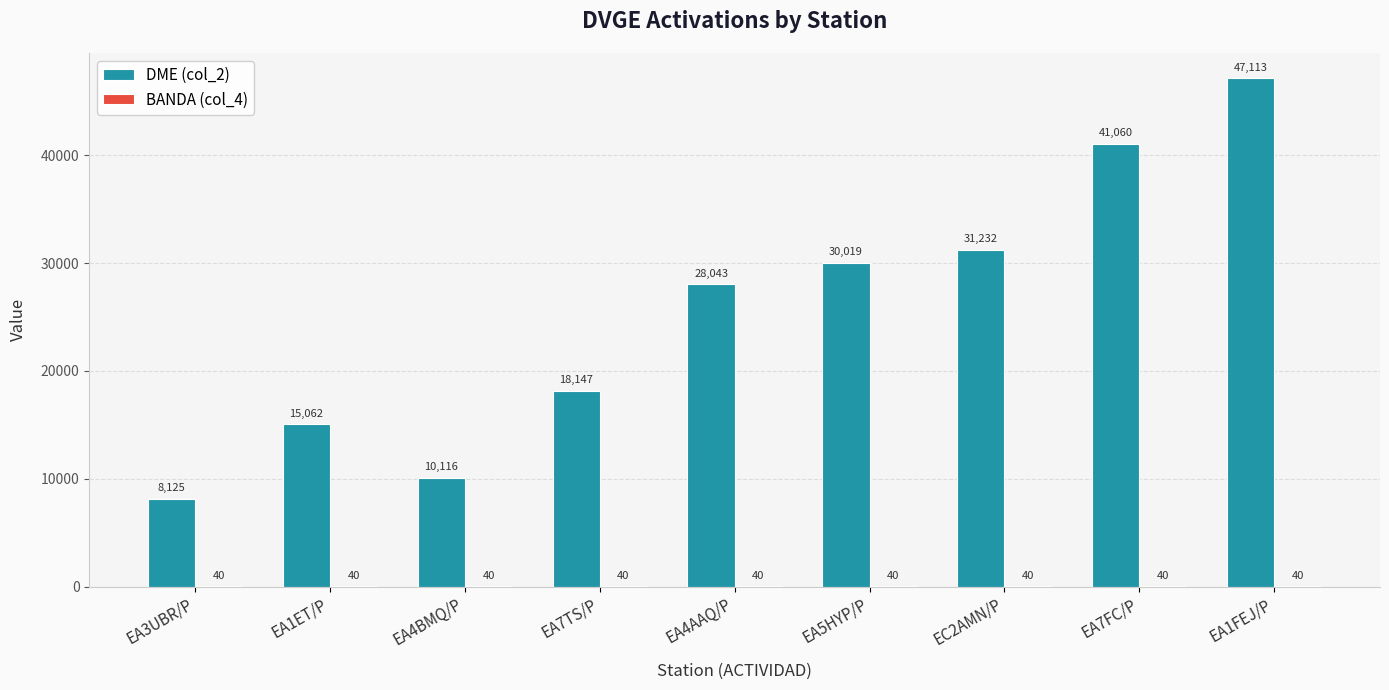

Which series has the widest spread of values?

DME (col_2)